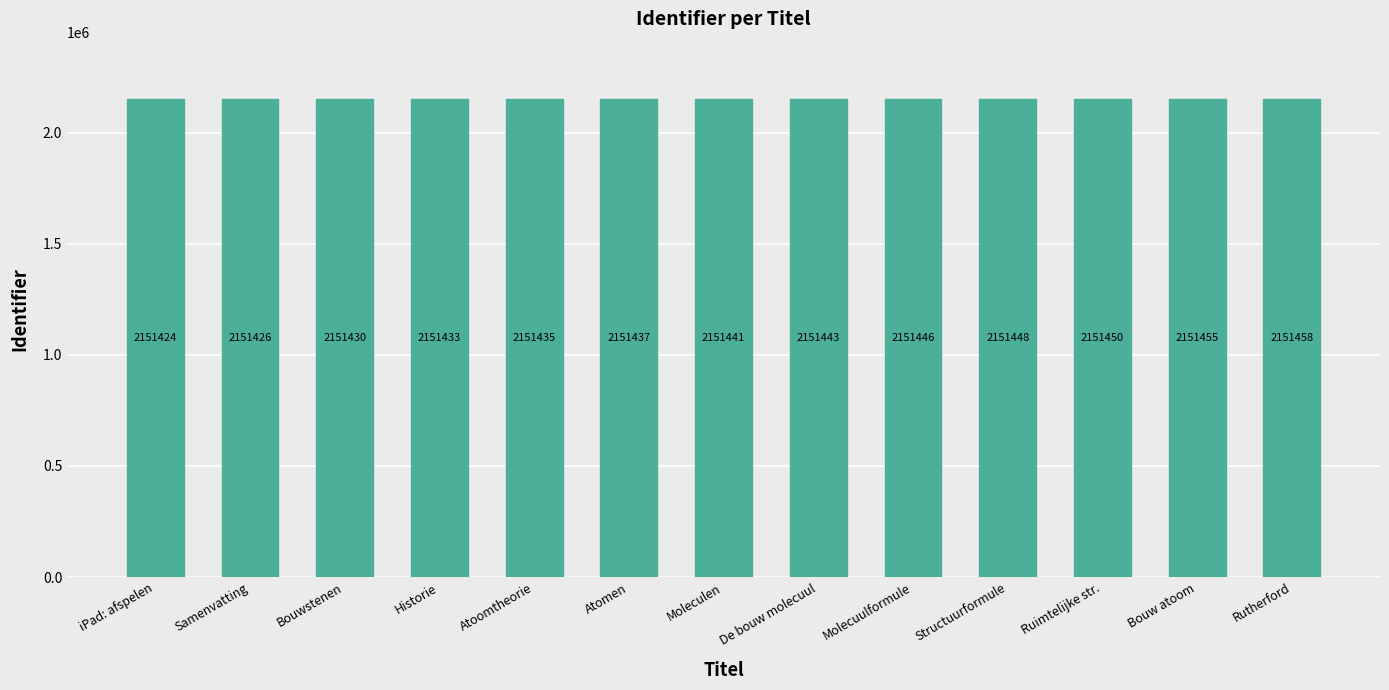

List the labels in order of value, smallest first.

iPad: afspelen, Samenvatting, Bouwstenen, Historie, Atoomtheorie, Atomen, Moleculen, De bouw molecuul, Molecuulformule, Structuurformule, Ruimtelijke str., Bouw atoom, Rutherford